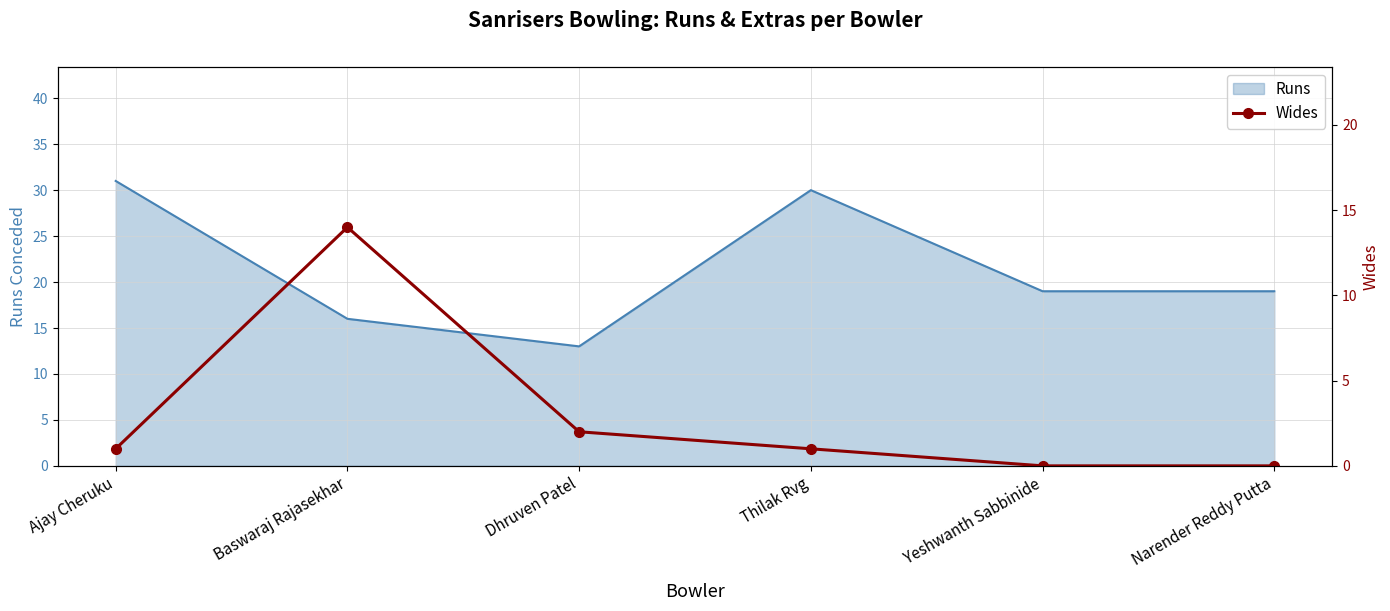

How many data points are above 1?

2